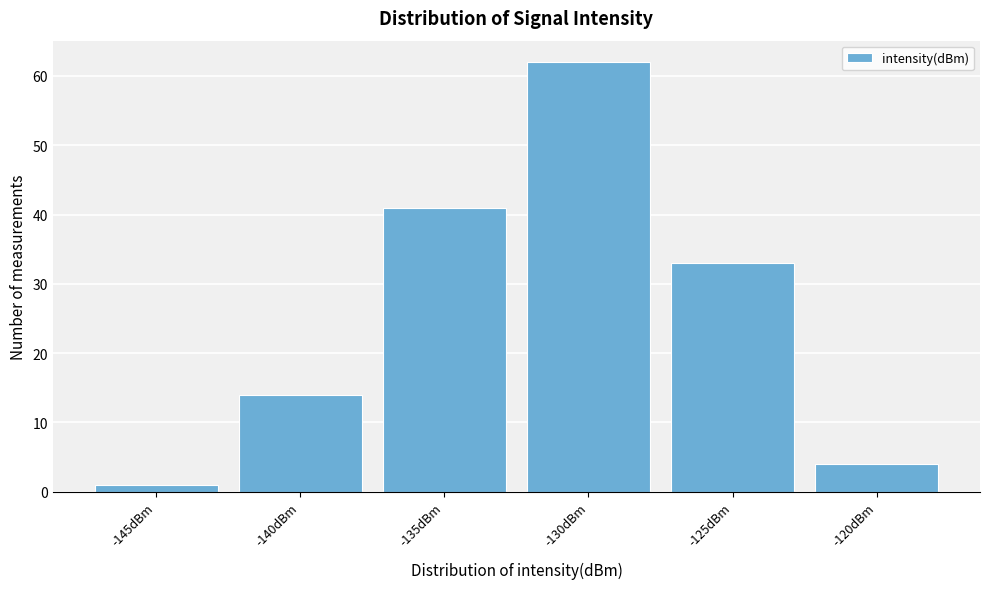

Reading left to right, transcribe all the data shown in this chart.

-145dBm=1	-140dBm=14	-135dBm=41	-130dBm=62	-125dBm=33	-120dBm=4